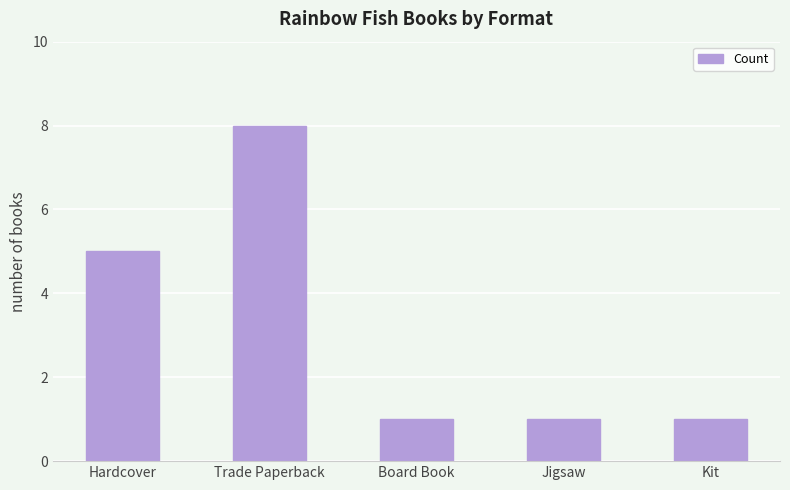

Count the number of data series in this chart.

1